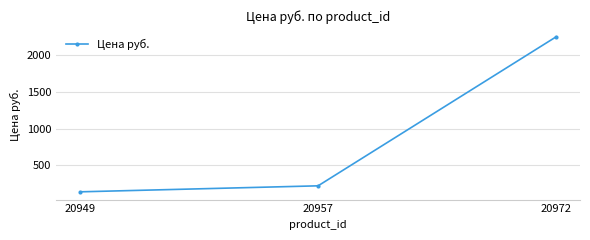

Reading right to left, transcribe all the data shown in this chart.

2253	219	137